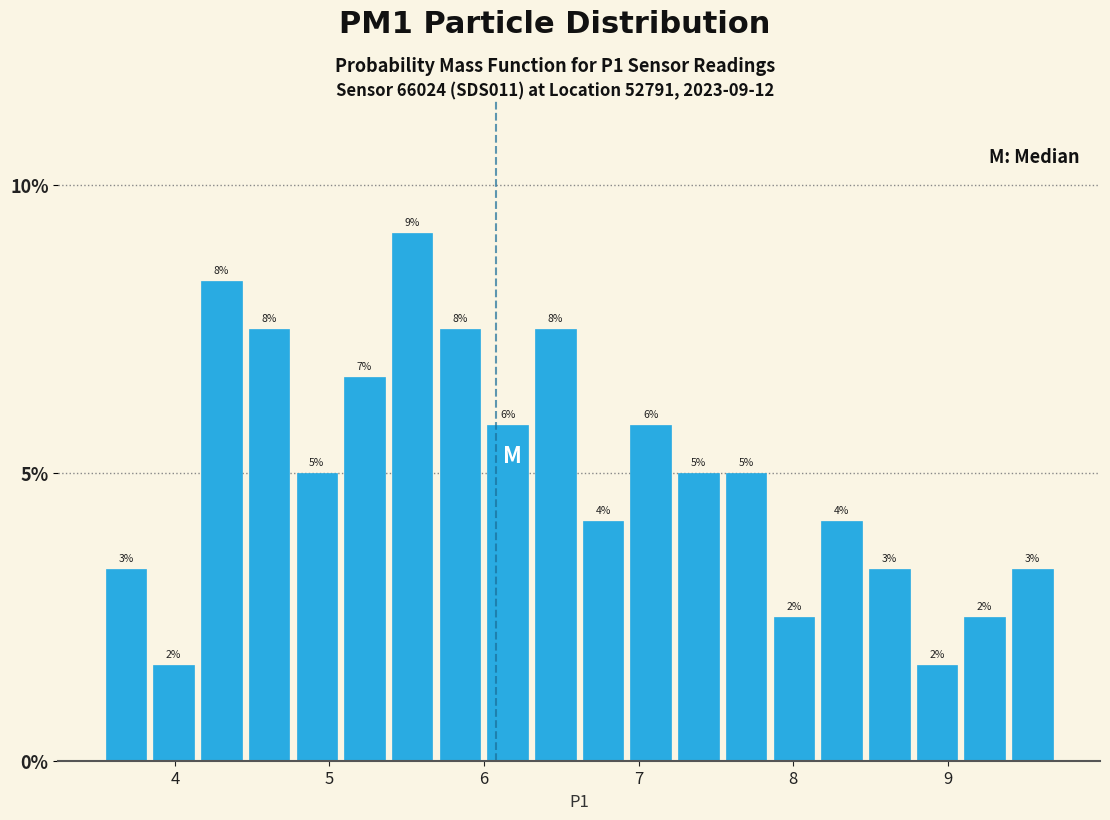

Around what value on the x-axis is the tallest bar? Give the approximate position of its centre, as read against the axis.

5.5